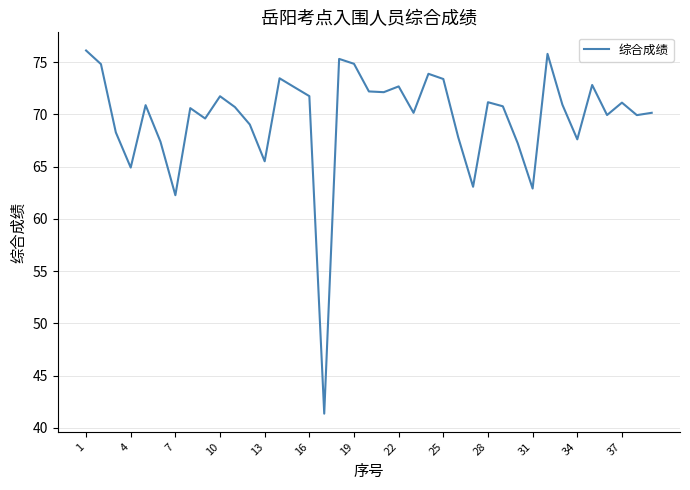

What is the greatest value displayed?

76.1